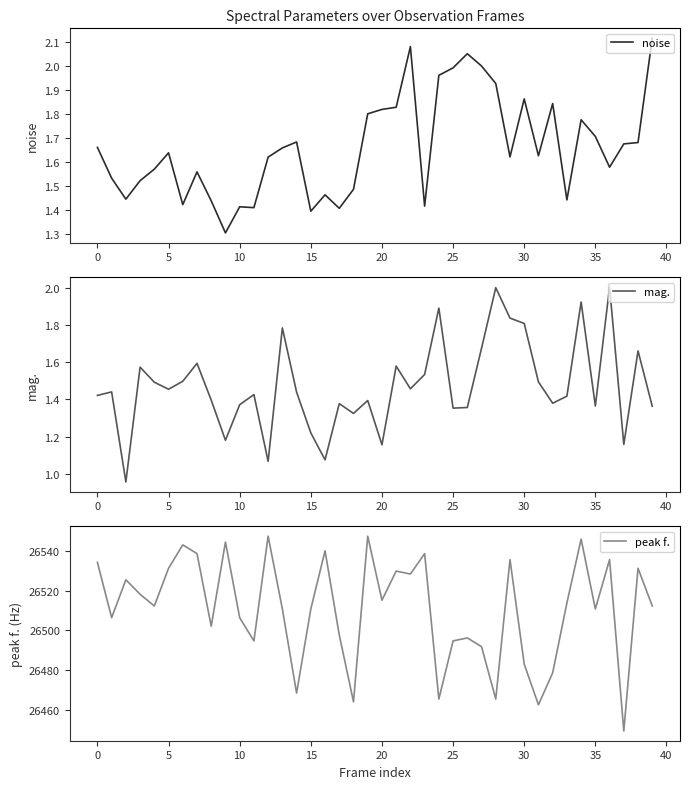

At which category is the sum across all series the highest?

19